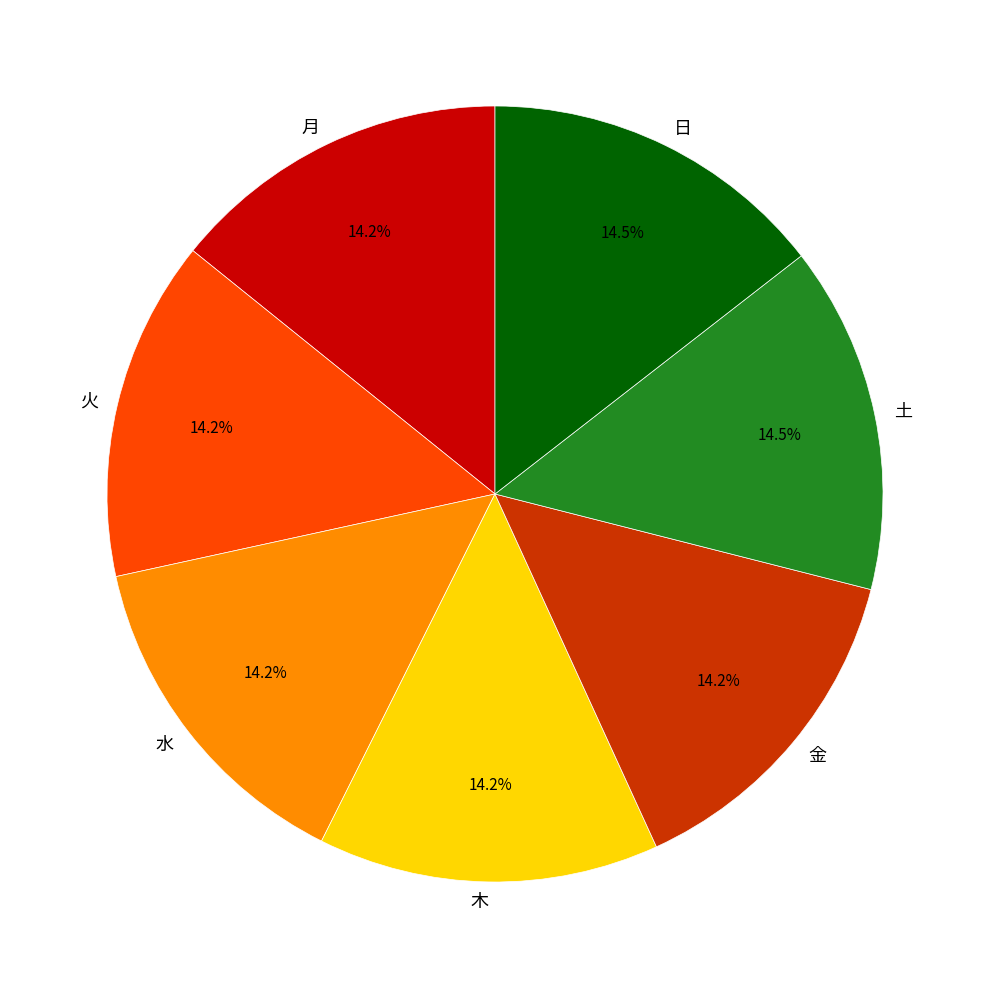

What is the ratio of the value at 水 to the value at 金?

1.0